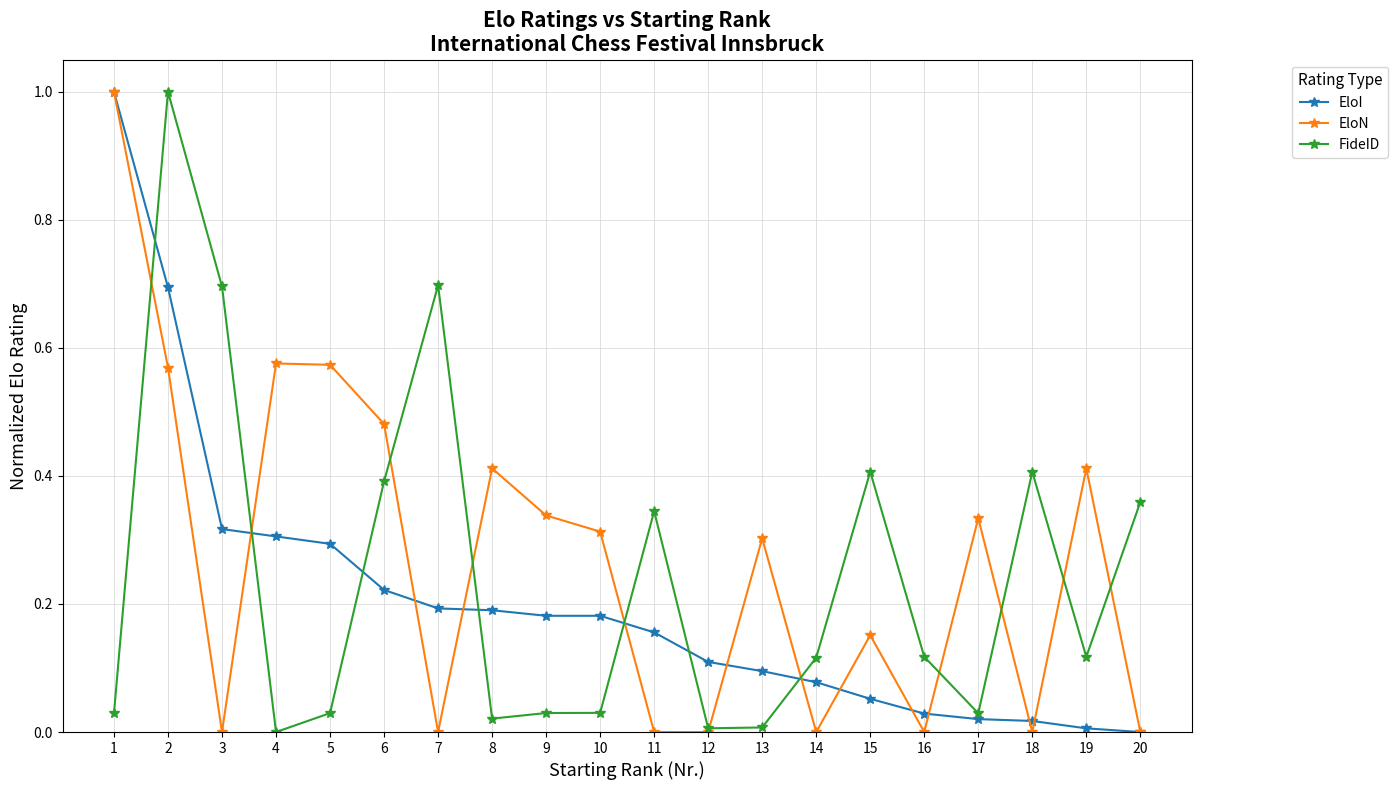

True or false: EloN and EloI cross at least once.

True